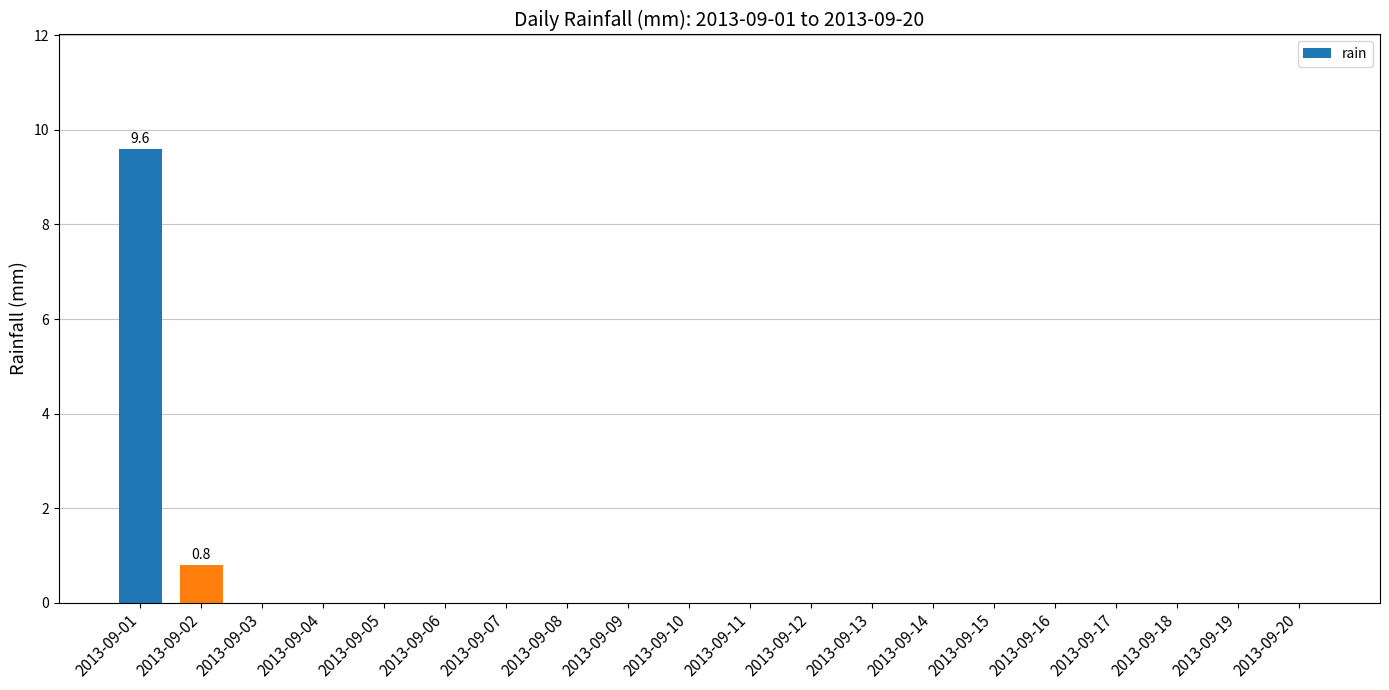

True or false: the data shows 3.1 at 2013-09-19.

False